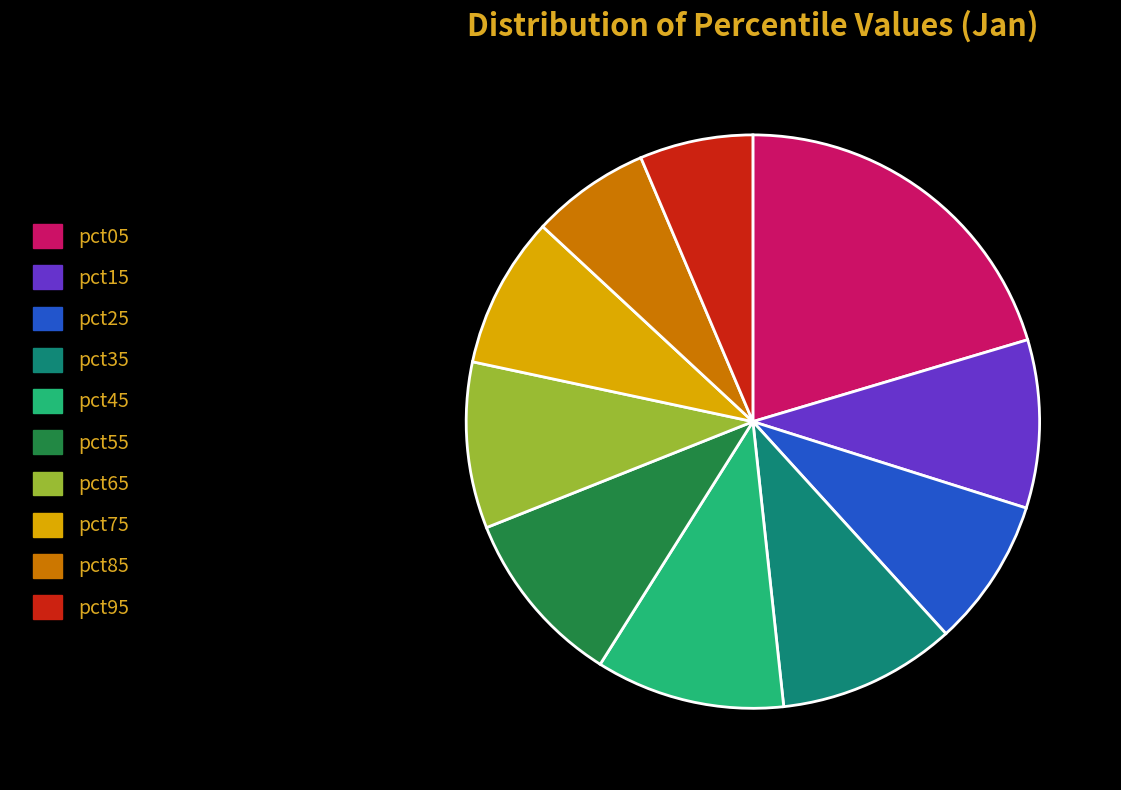

Does any single category account for the majority?

No